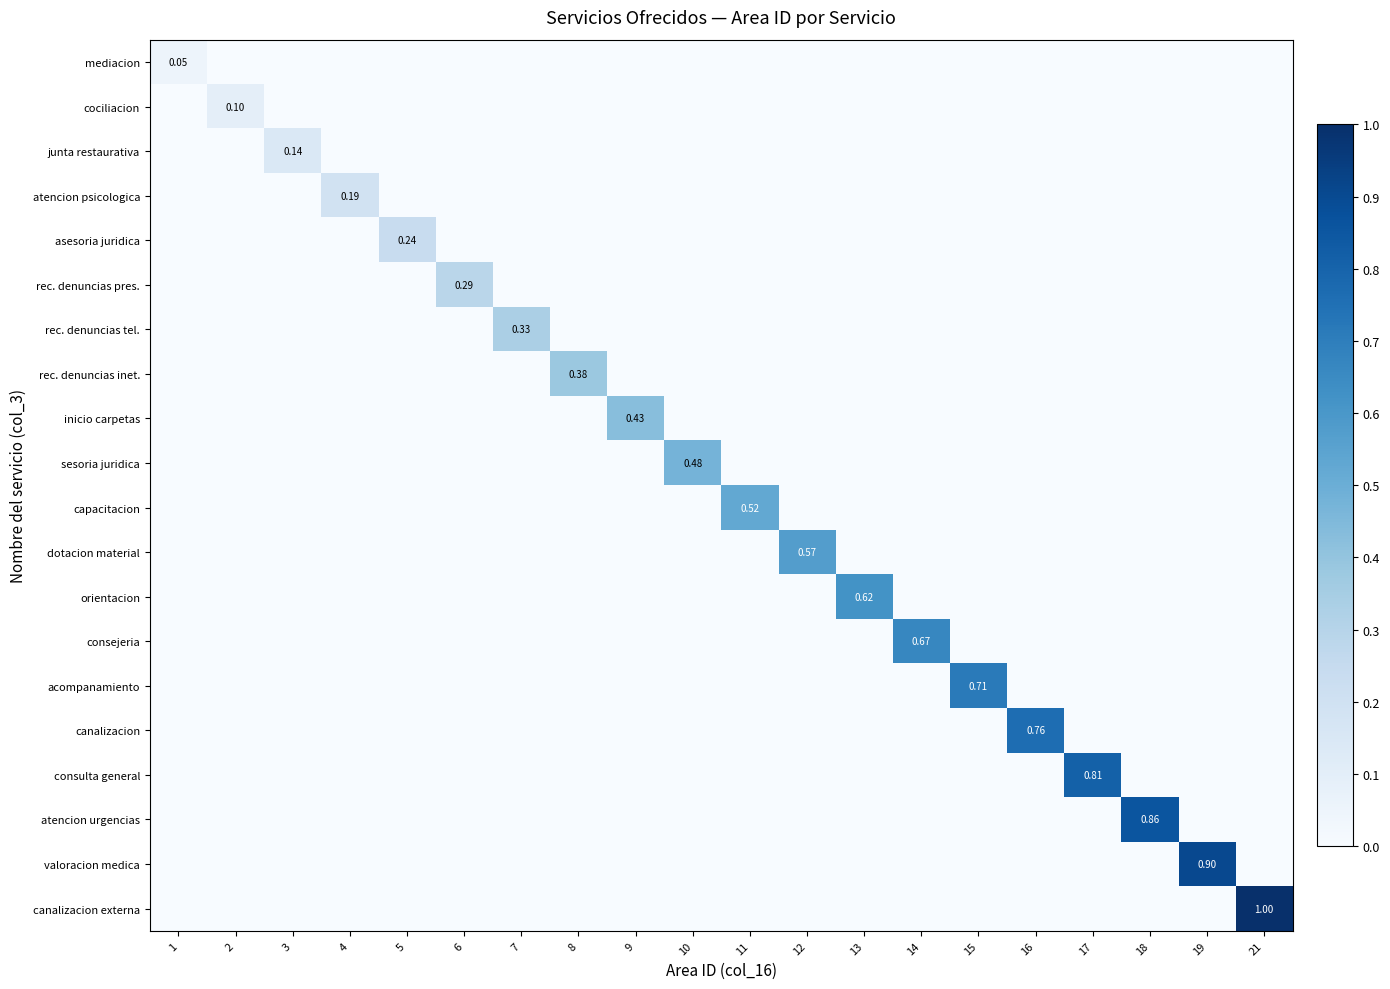

At 2, list the series in order from smallest to largest.

mediacion, junta restaurativa, atencion psicologica, asesoria juridica, rec. denuncias pres., rec. denuncias tel., rec. denuncias inet., inicio carpetas, sesoria juridica, capacitacion, dotacion material, orientacion, consejeria, acompanamiento, canalizacion, consulta general, atencion urgencias, valoracion medica, canalizacion externa, cociliacion